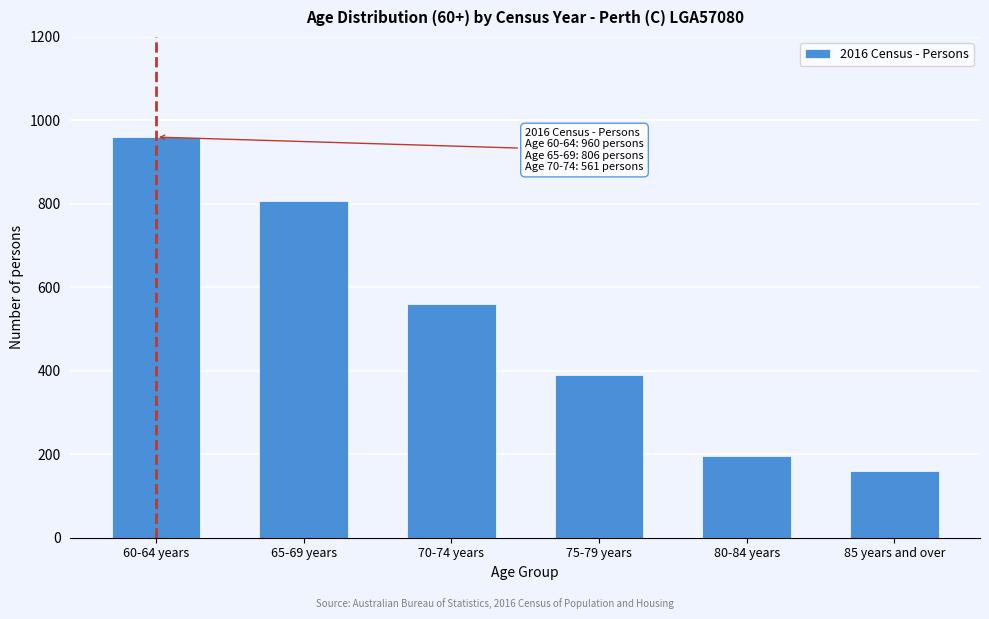

Reading right to left, what are all the values shown in this chart?

85 years and over=160	80-84 years=196	75-79 years=390	70-74 years=561	65-69 years=806	60-64 years=960